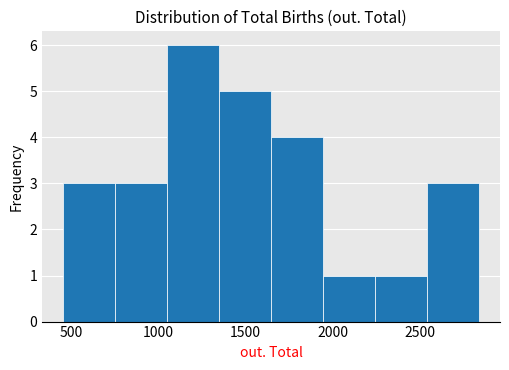

Which range on the x-axis has the tallest bar?

1050 to 1350